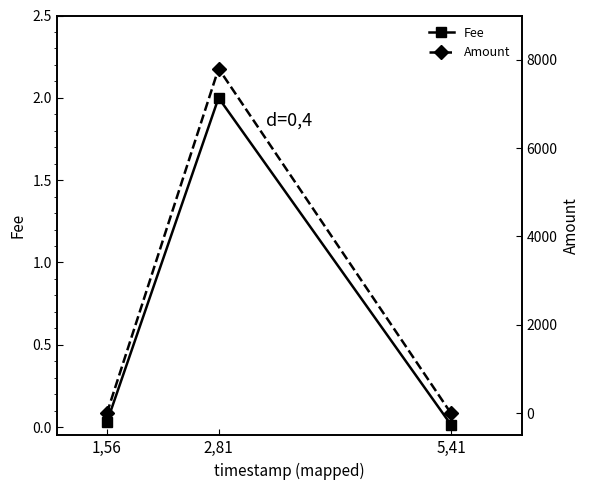

At which category is the sum across all series the highest?

2,81